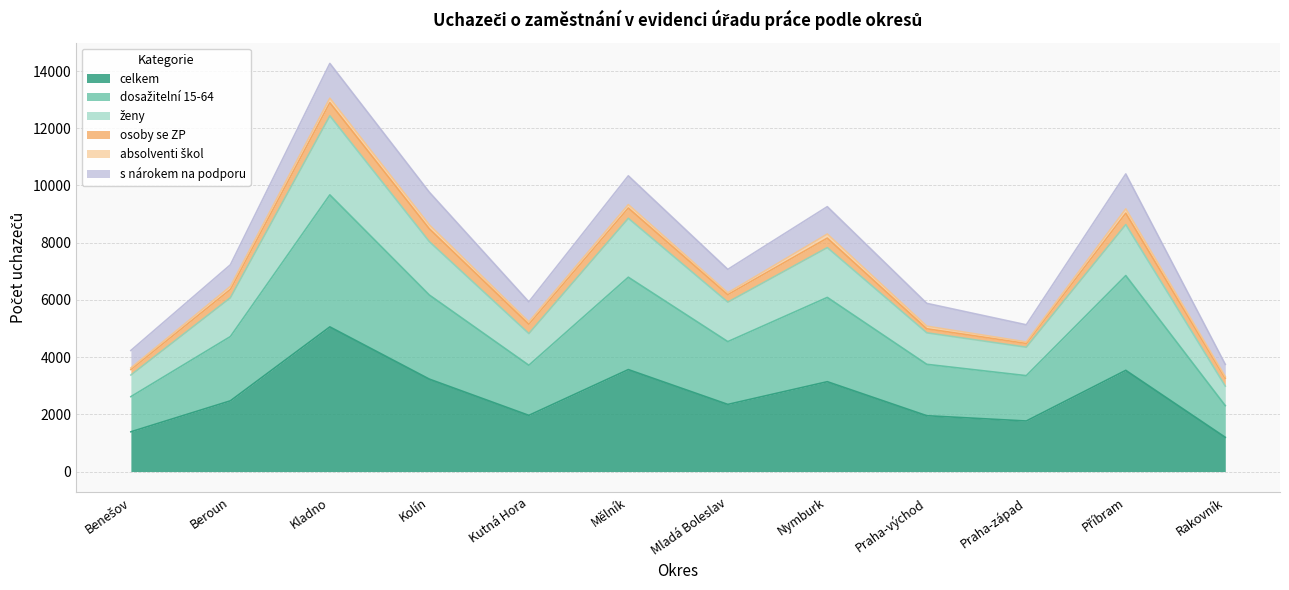

How many values in the dosažitelní 15-64 series are below 4718?

6